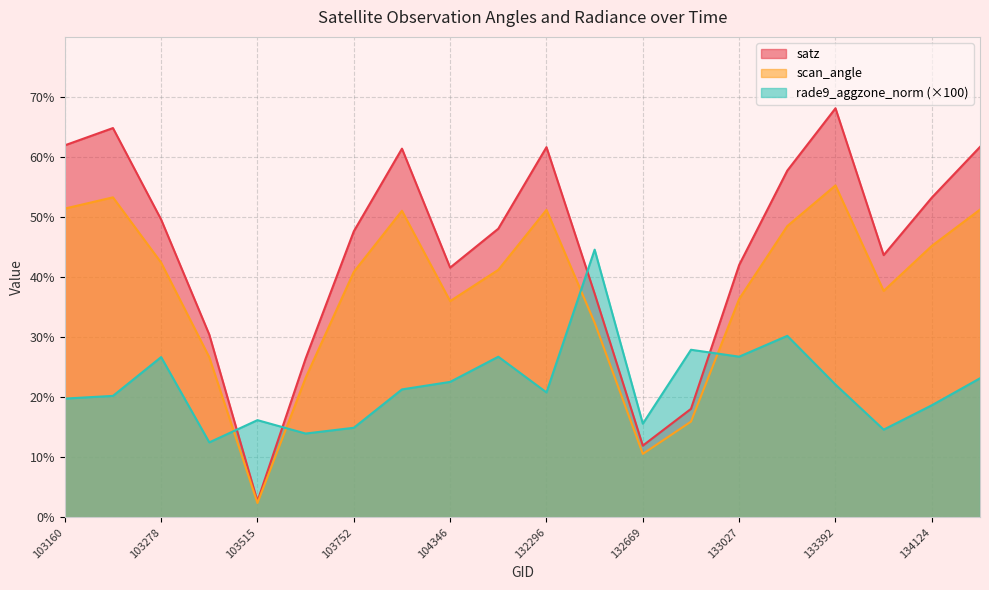

What is the total value across all series at 104346?

100.1